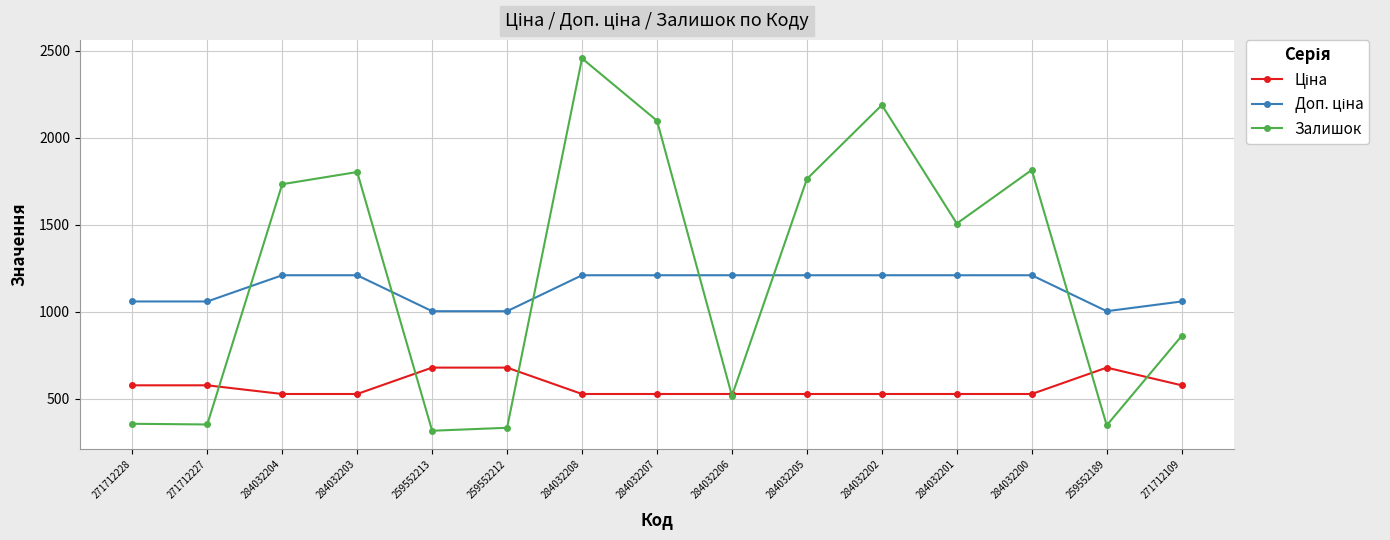

Which series has the largest range (max minus min)?

Залишок